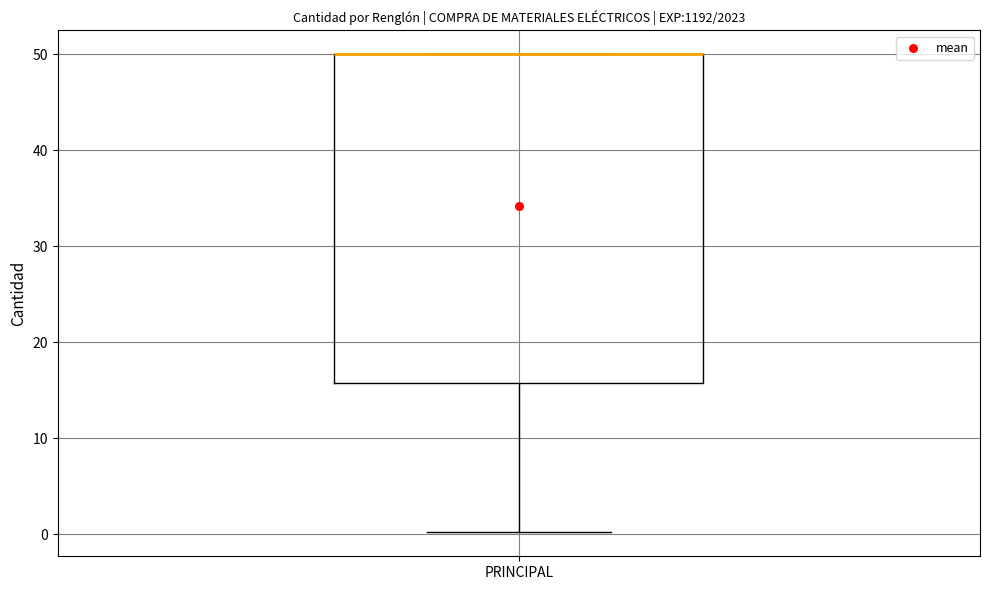

Transcribe this box plot: give where the median line is, the range the box spans, and where the two whiskers end, as read against the y-axis. The values are not printed on the chart, so give them approximately, as read against the axis.

median 50 (drawn on the box's upper edge), box 16 to 50, whiskers 0 to 50